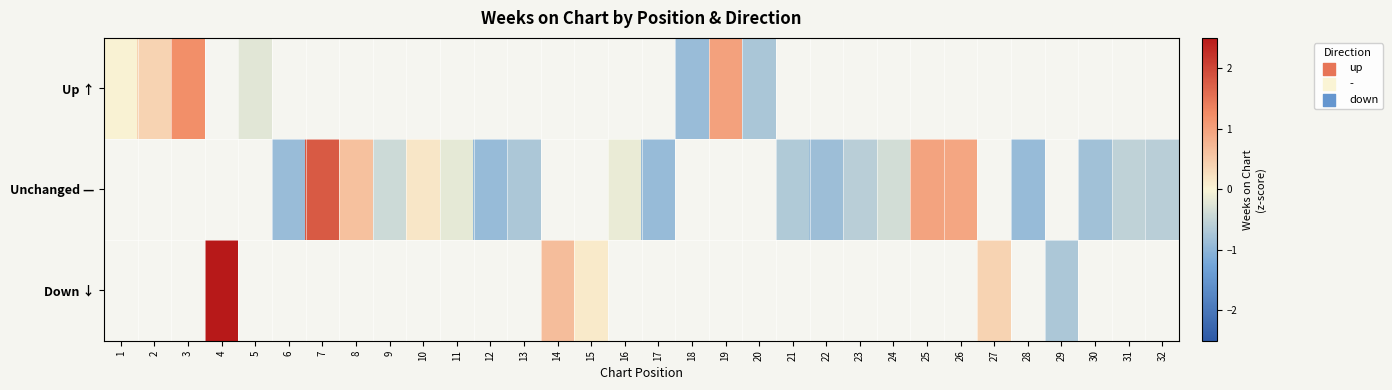

Is the value of Up ↑ at 1 greater than the value of Unchanged — at 7?

No